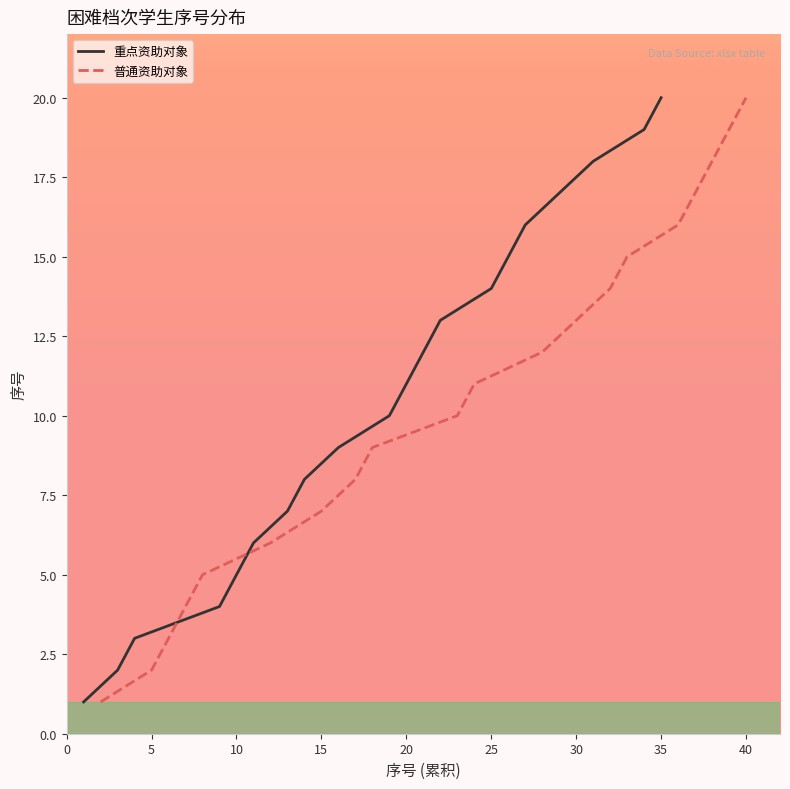

What is the maximum value for 重点资助对象?

20